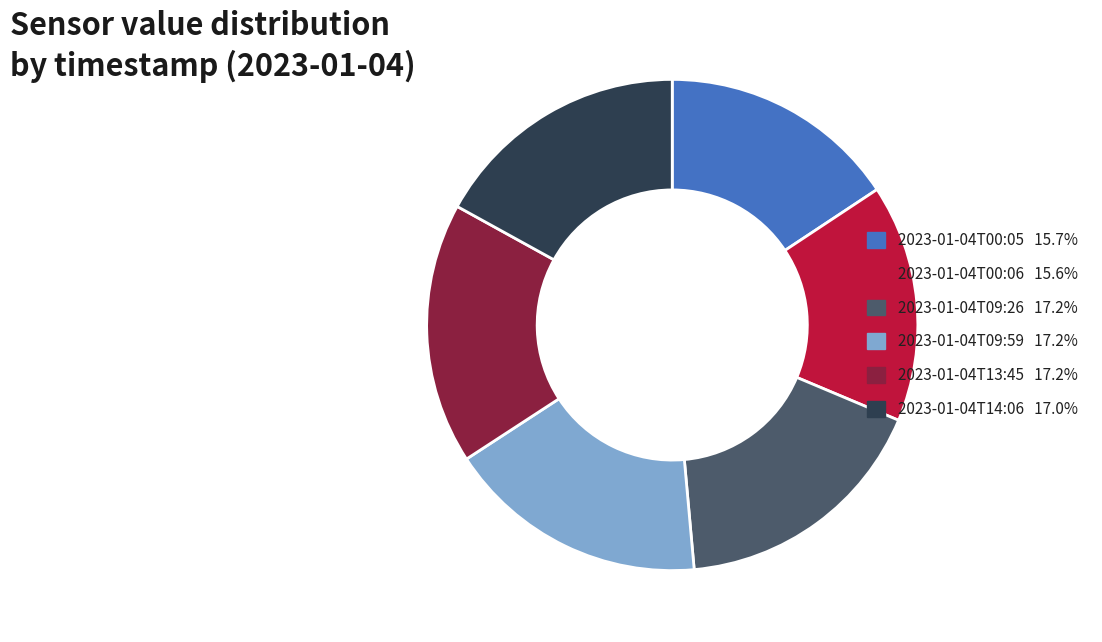

What is the ratio of the value at 2023-01-04T09:26 to the value at 2023-01-04T09:59?

1.0